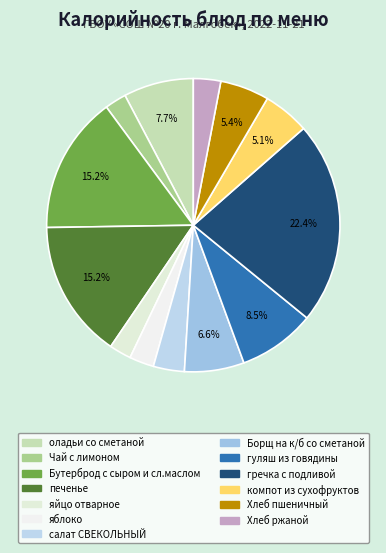

Is it true that гуляш из говядины is 8% of the pie?

True